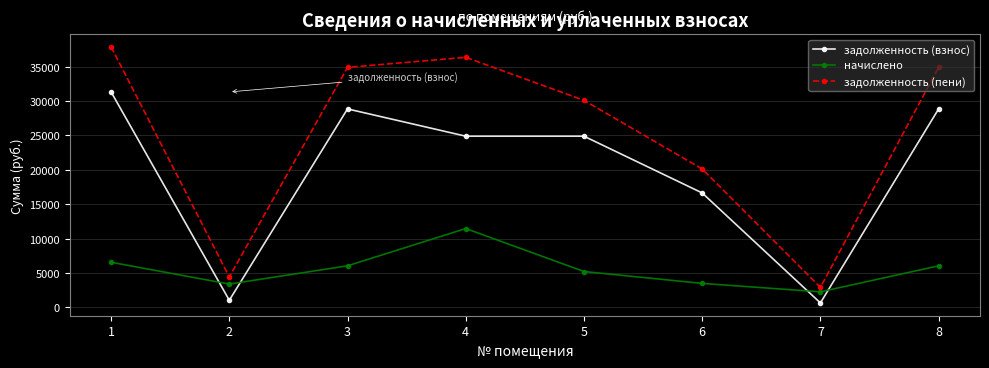

What are all the series names shown in the legend?

задолженность (взнос), начислено, задолженность (пени)